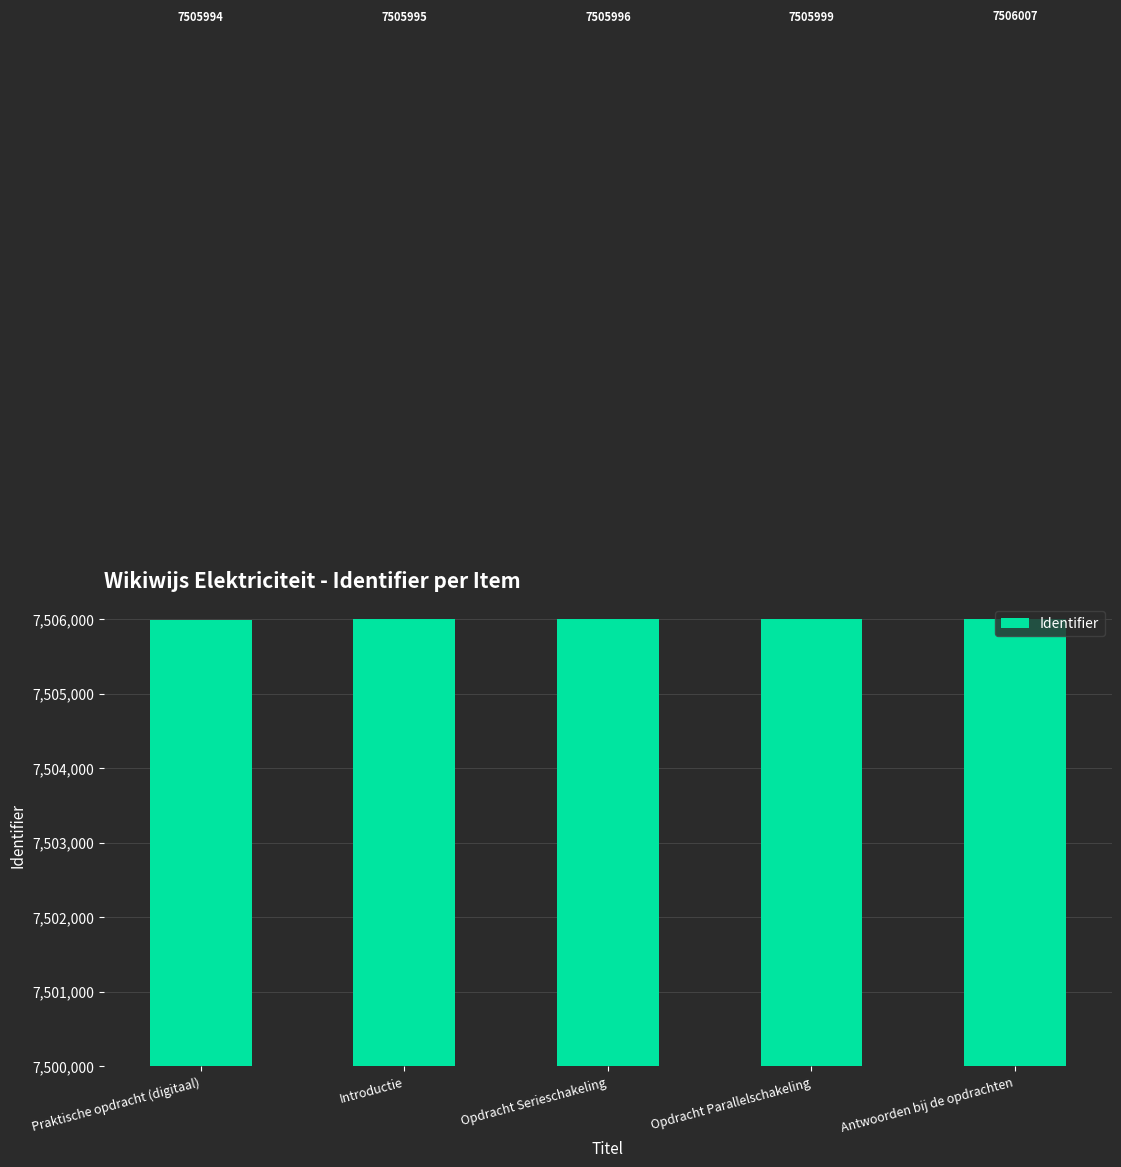

How many bars are there in total?

5